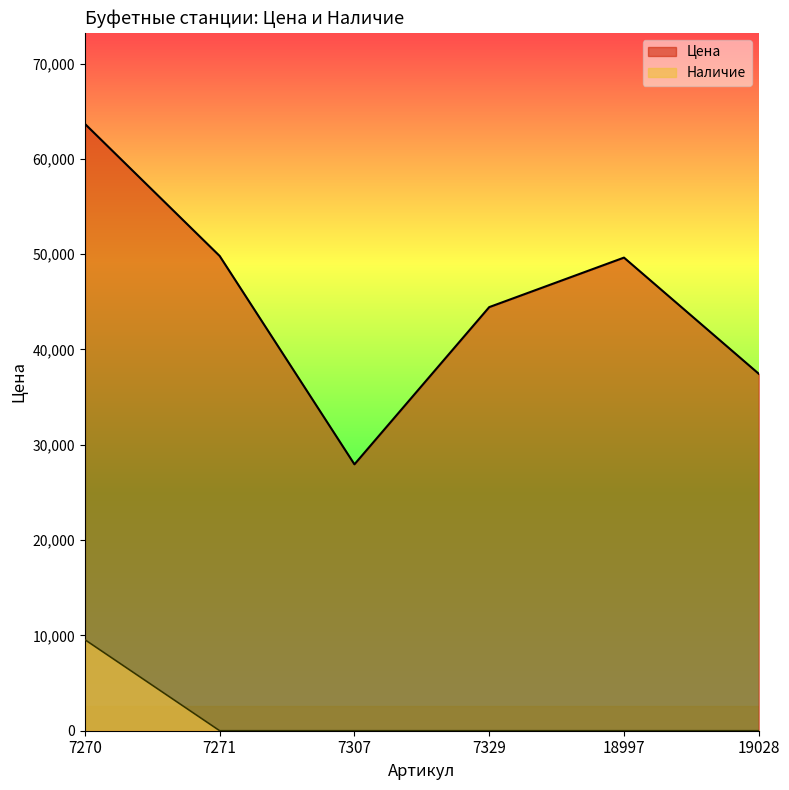

List the series in order of their overall mean, lowest first.

Наличие, Цена